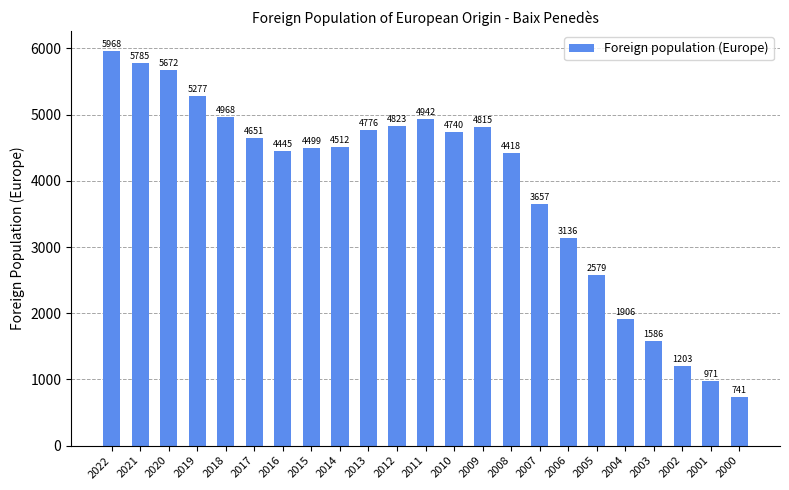

Does the chart contain stacked bars?

No